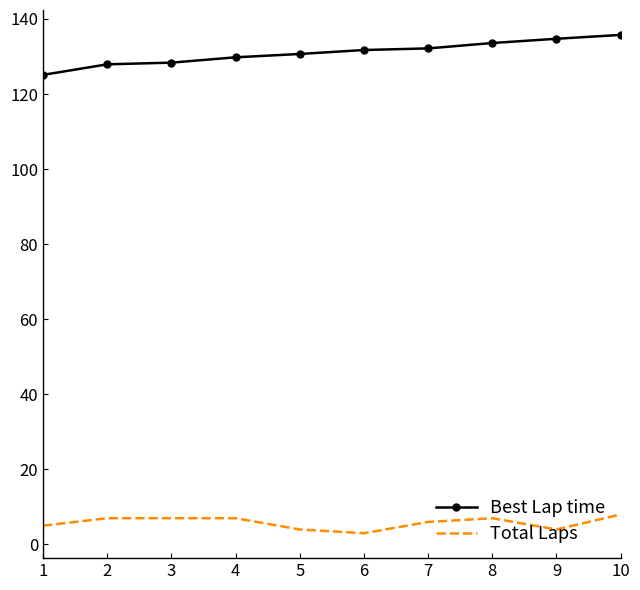

What is the sum of the Best Lap time values at 5 and 4?

260.5